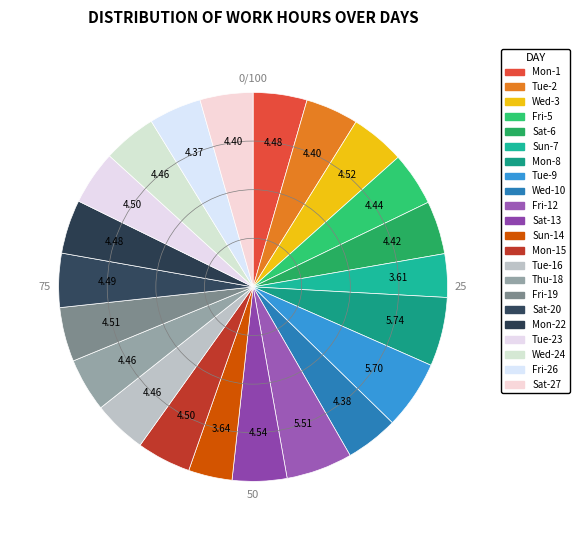

To the nearest percent, what is the average slice percentage?

5%